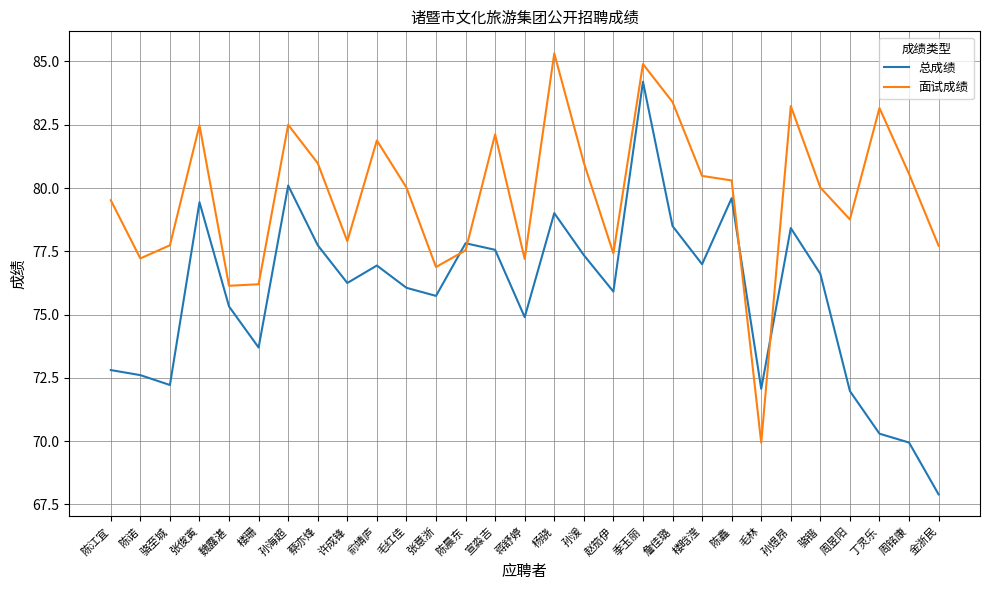

Read the 面试成绩 value at 杨骁.

85.3